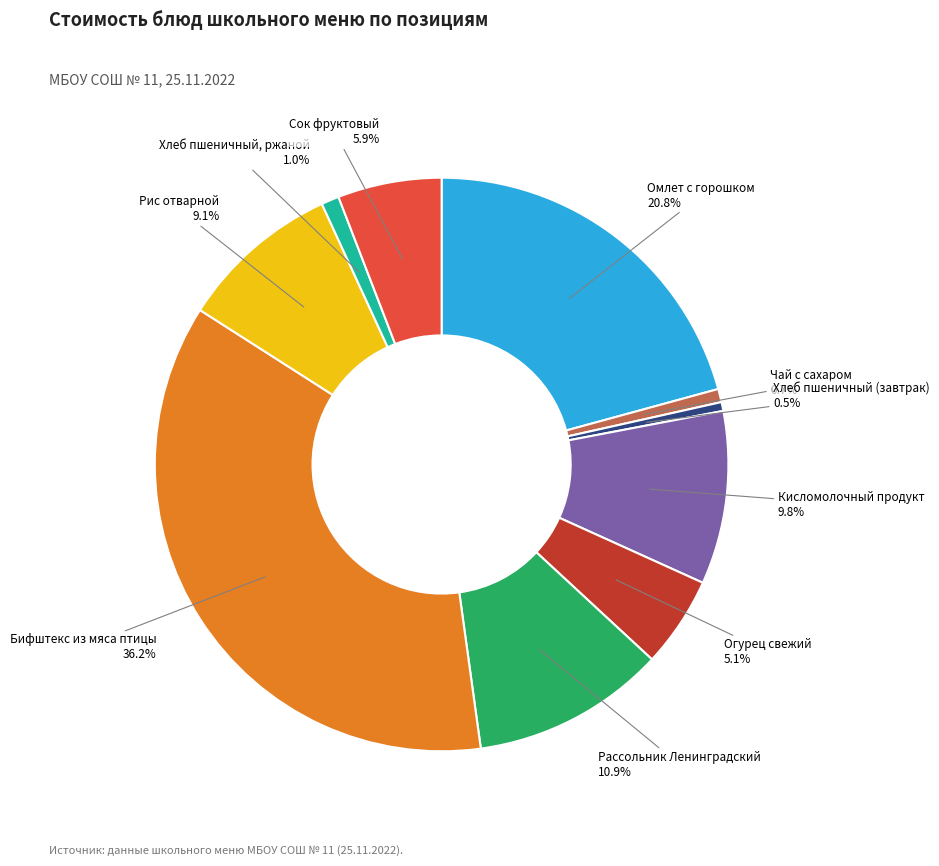

Combined, do Чай с сахаром and Бифштекс из мяса птицы account for over 50%?

No